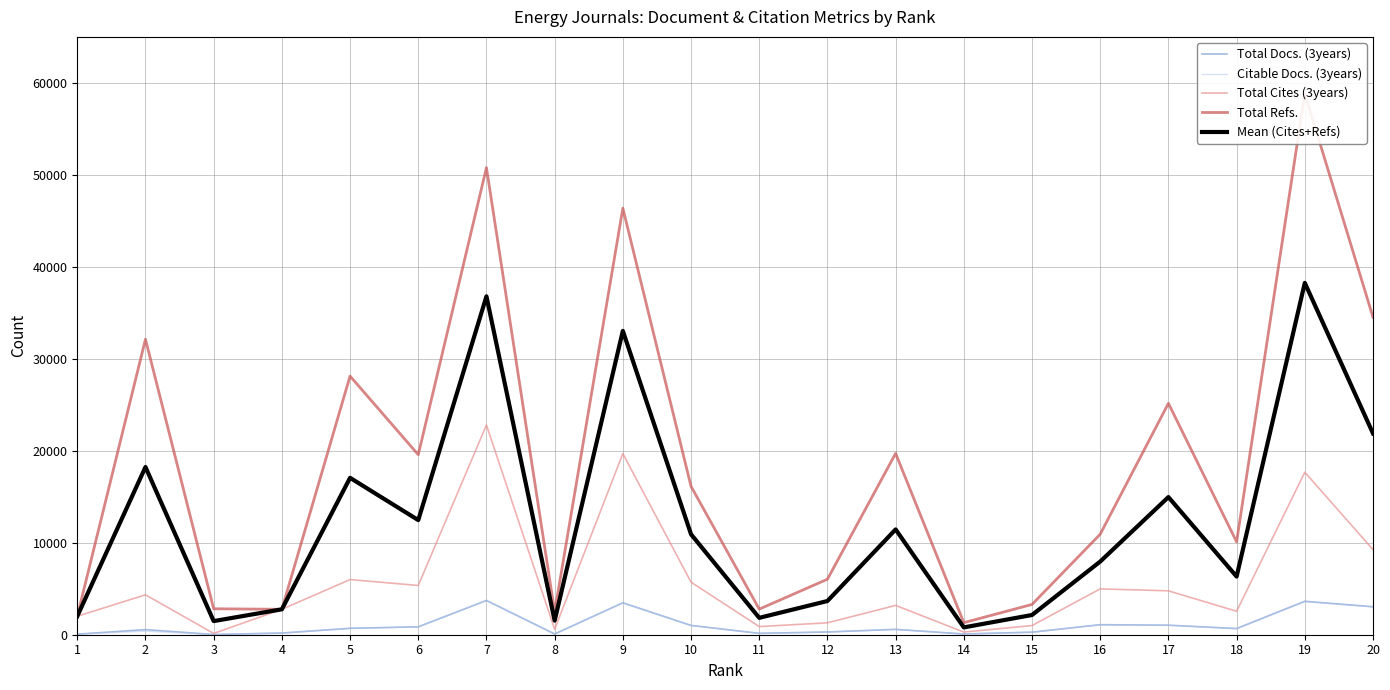

Which series has the largest total across all categories?

Total Refs.